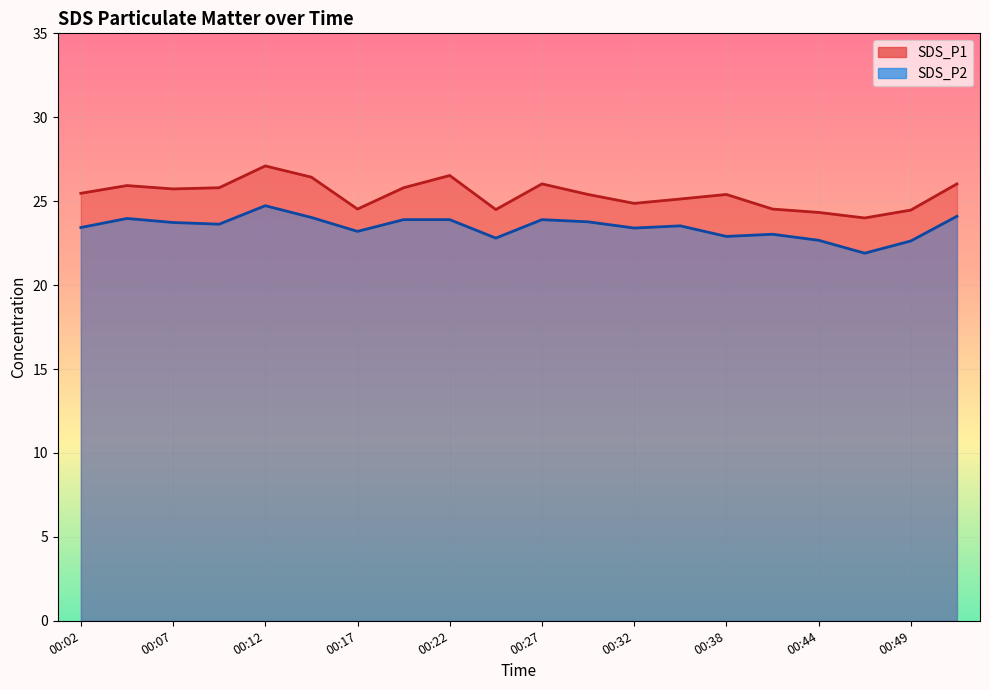

What is the value of the SDS_P2 point at the 7th from the left?

23.2